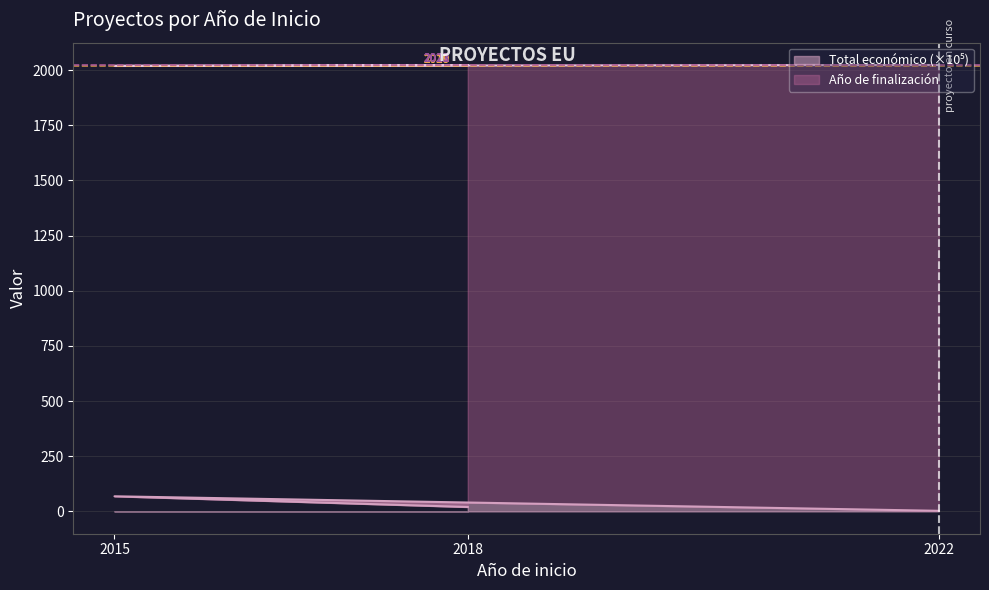

Rank the categories by Año de finalización value from highest to lowest.

2022, 2018, 2015